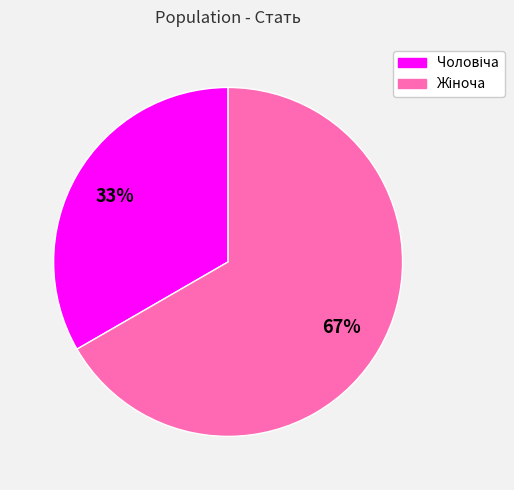

To the nearest percent, what is the average slice percentage?

50%